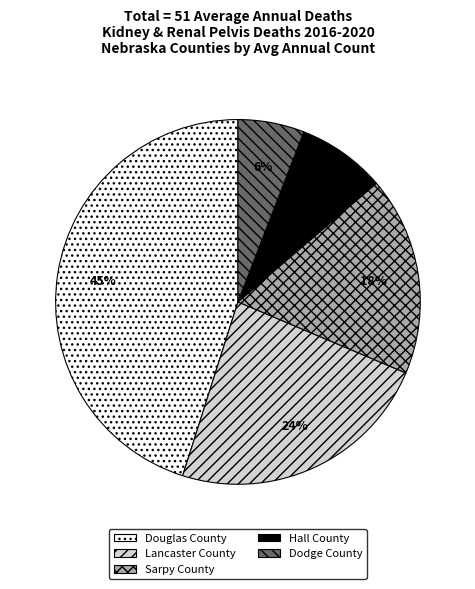

To the nearest percent, what portion does Dodge County represent?

6%